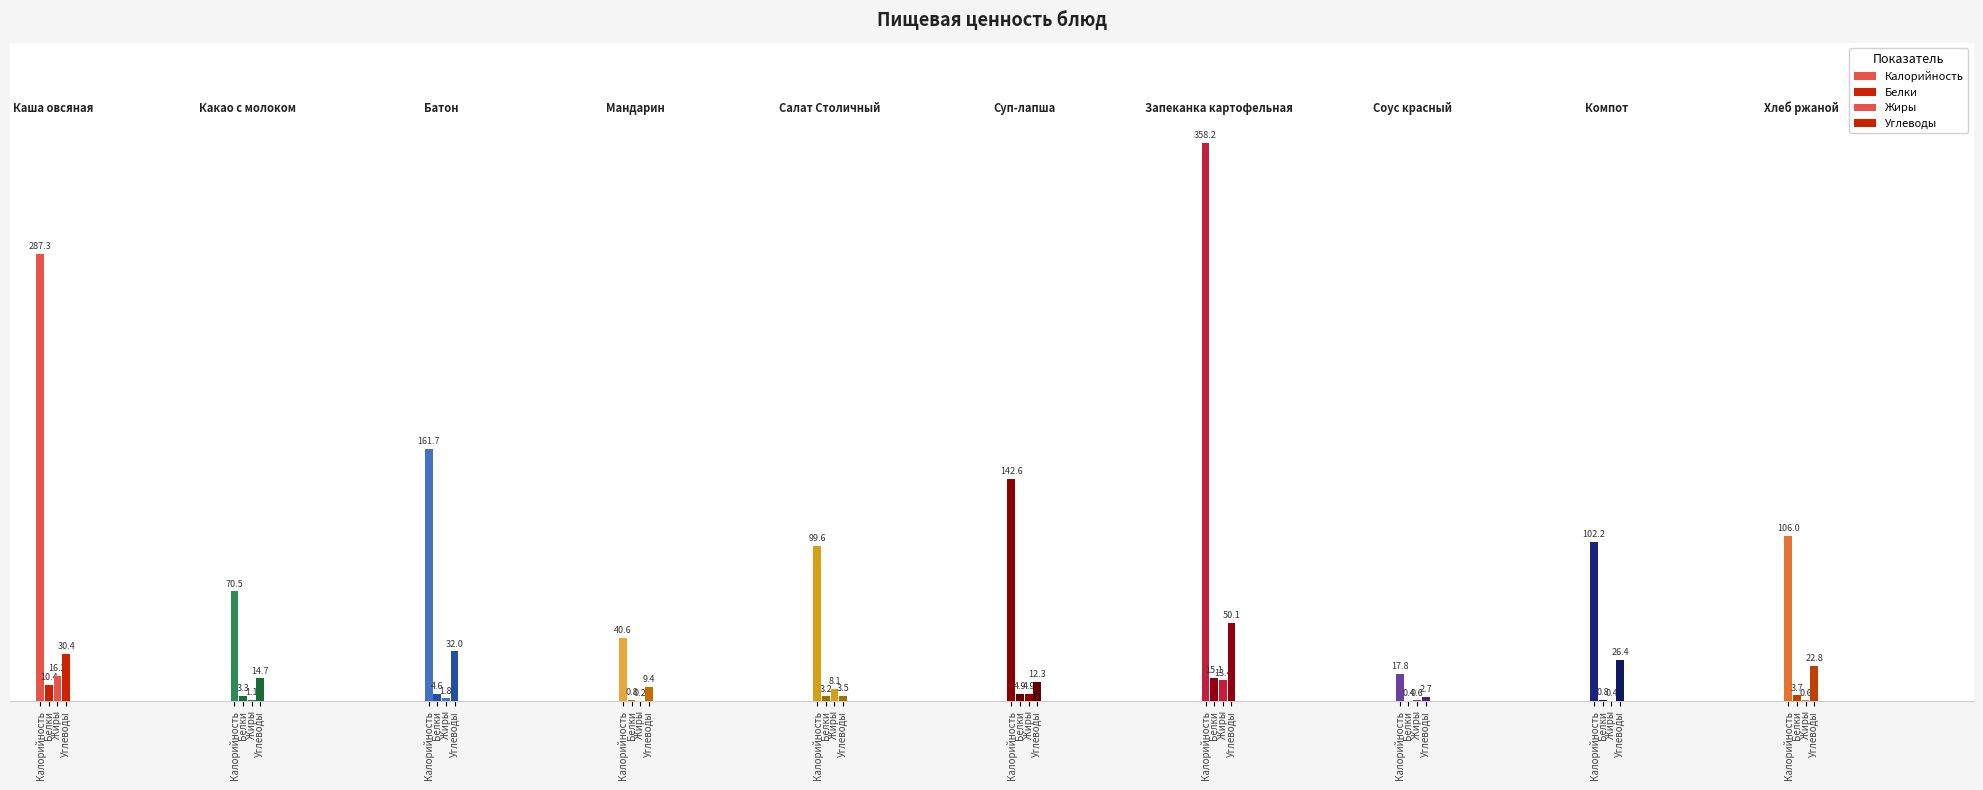

How many values in the Жиры series exceed 1?

6